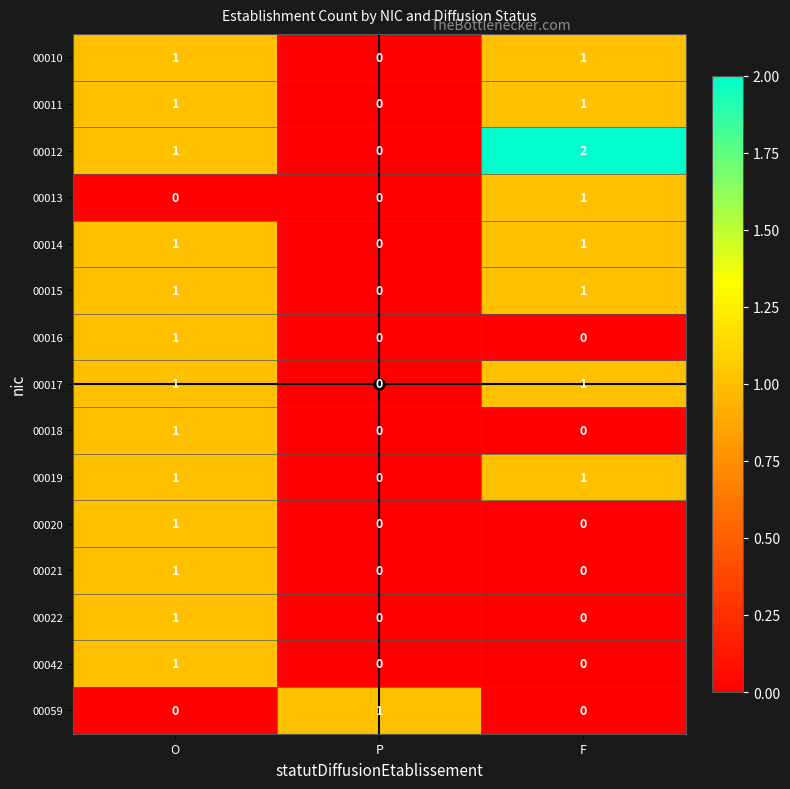

Which series has the largest range (max minus min)?

00012